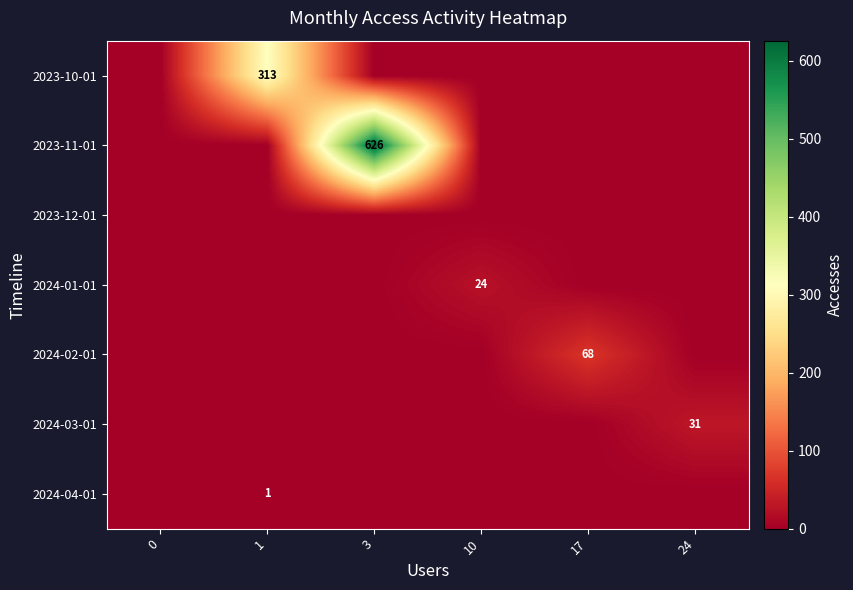

The 2023-11-01 series shows 626 at 3. True or false?

True